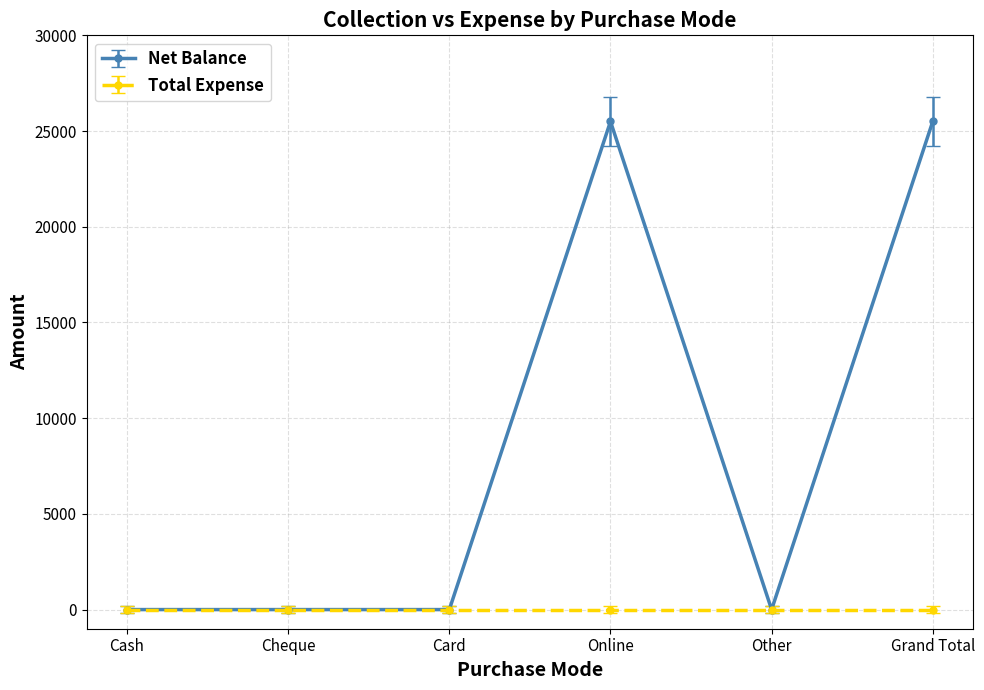

Which series has the largest total across all categories?

Net Balance